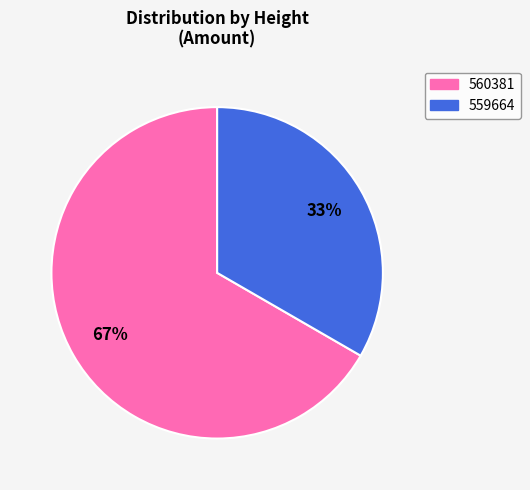

Which slice represents more than half of the pie?

560381